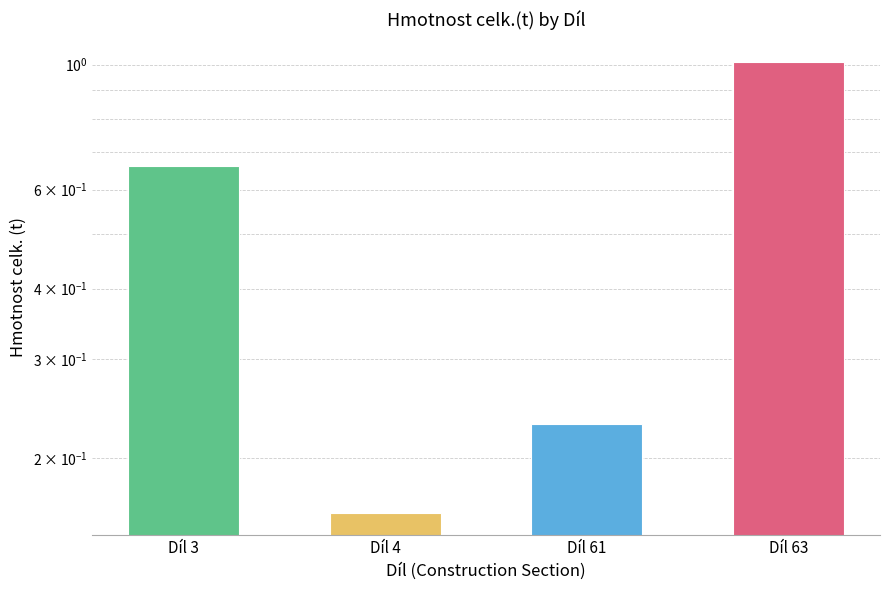

Reading left to right, what are all the values shown in this chart?

0.7	0.2	0.2	1.0